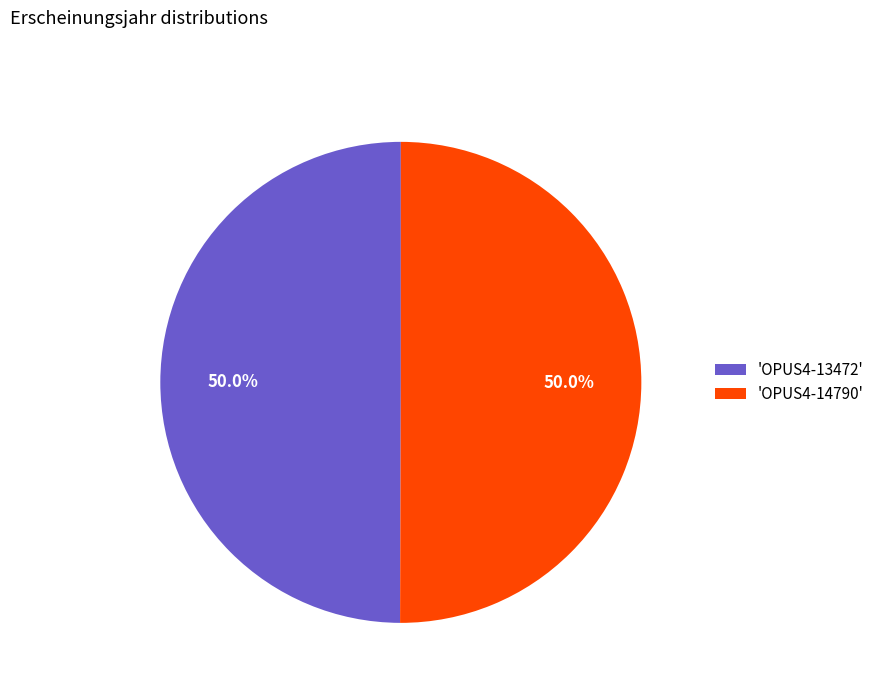

Combined, what portion of the pie is 'OPUS4-13472' and 'OPUS4-14790'?

100.0%